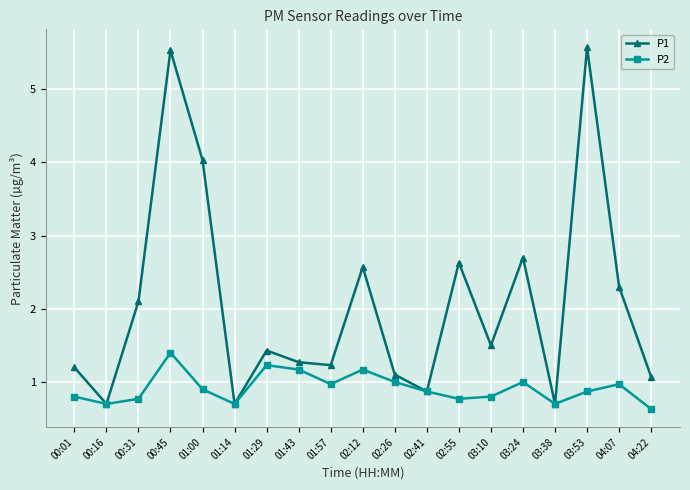

At which label does P1 first exceed 1?

00:01